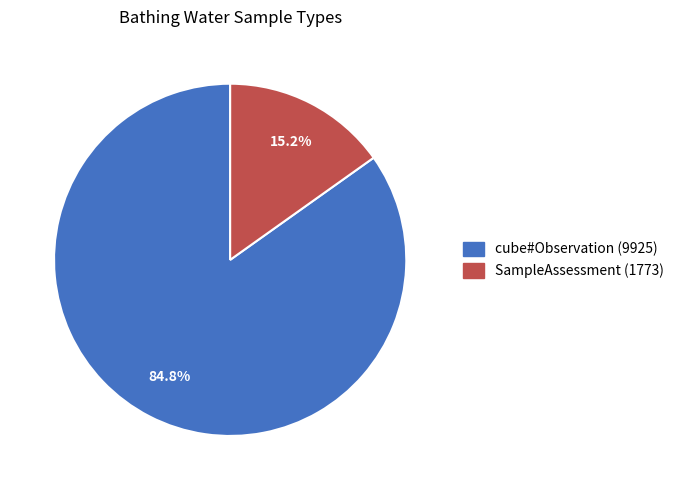

Does any single category account for the majority?

Yes